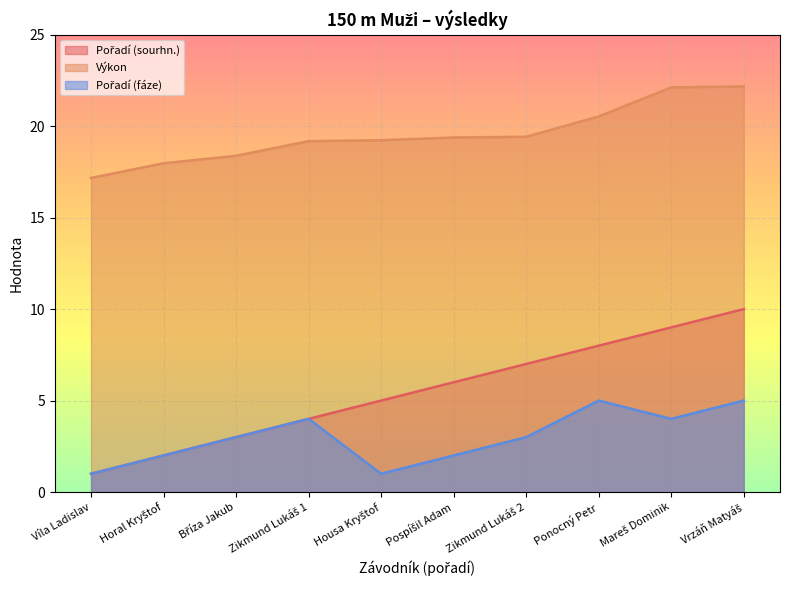

What is the total value across all series at Zikmund Lukáš 1?

27.2